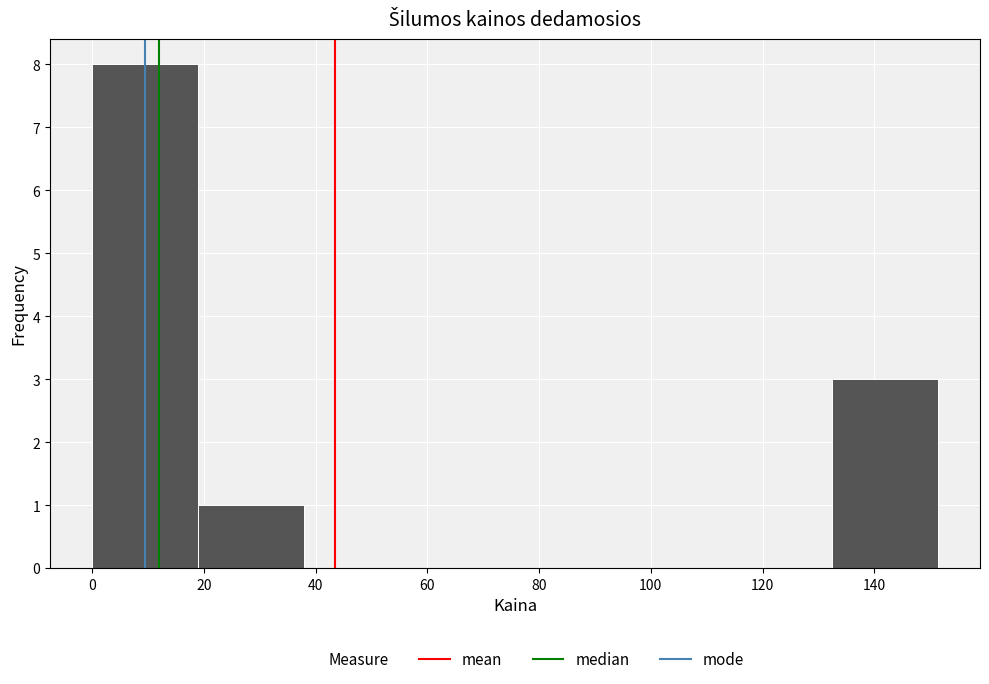

Reading left to right, list every bar in this chart as the range it spans on the x-axis followed by its height. Neither the bar edges nor the heights are printed on the chart, so give them approximately, as read against the axes.

0 to 18: 8
18 to 38: 1
38 to 56: 0
56 to 76: 0
76 to 94: 0
94 to 114: 0
114 to 132: 0
132 to 152: 3